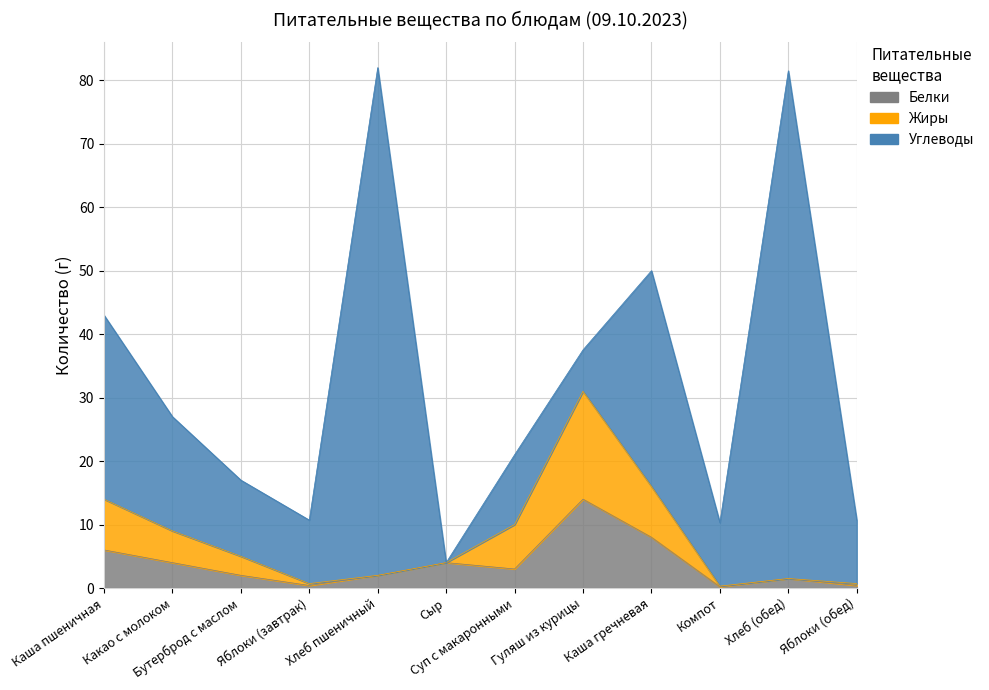

How many data points does each series have?

12